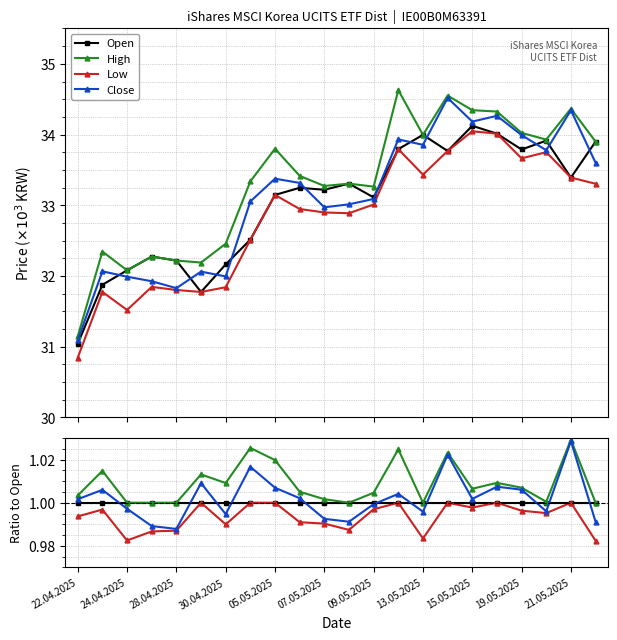

At how many categories does at least one series exceed 0?

22